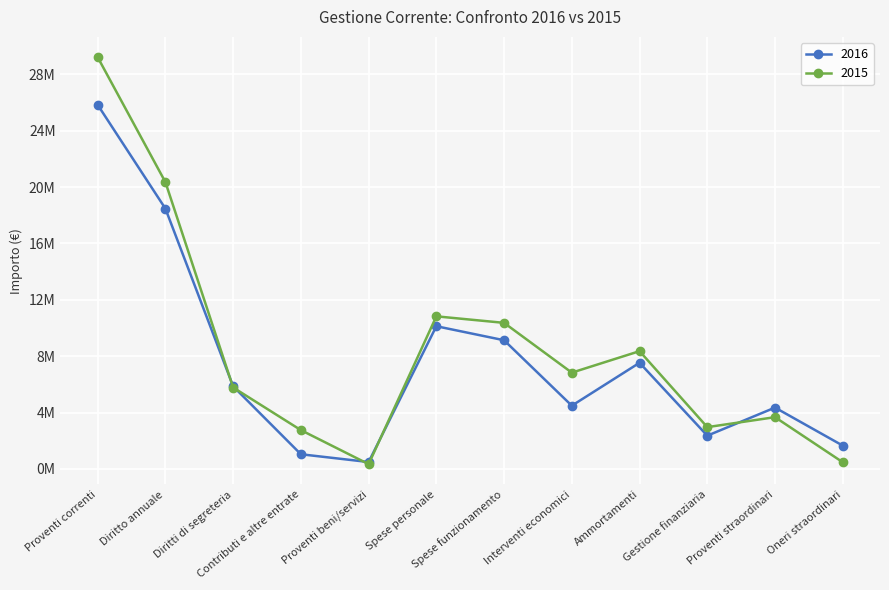

Rank the categories by 2016 value from highest to lowest.

Proventi correnti, Diritto annuale, Spese personale, Spese funzionamento, Ammortamenti, Diritti di segreteria, Interventi economici, Proventi straordinari, Gestione finanziaria, Oneri straordinari, Contributi e altre entrate, Proventi beni/servizi